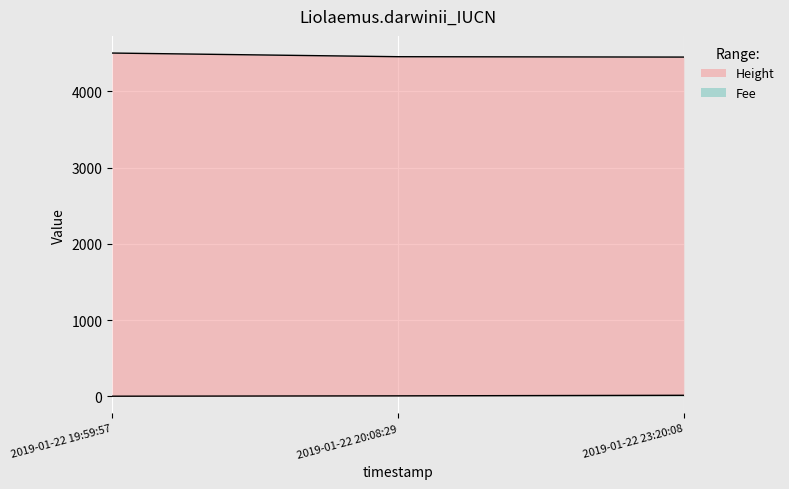

What is the total value across all series at 2019-01-22 20:08:29?

4459.7